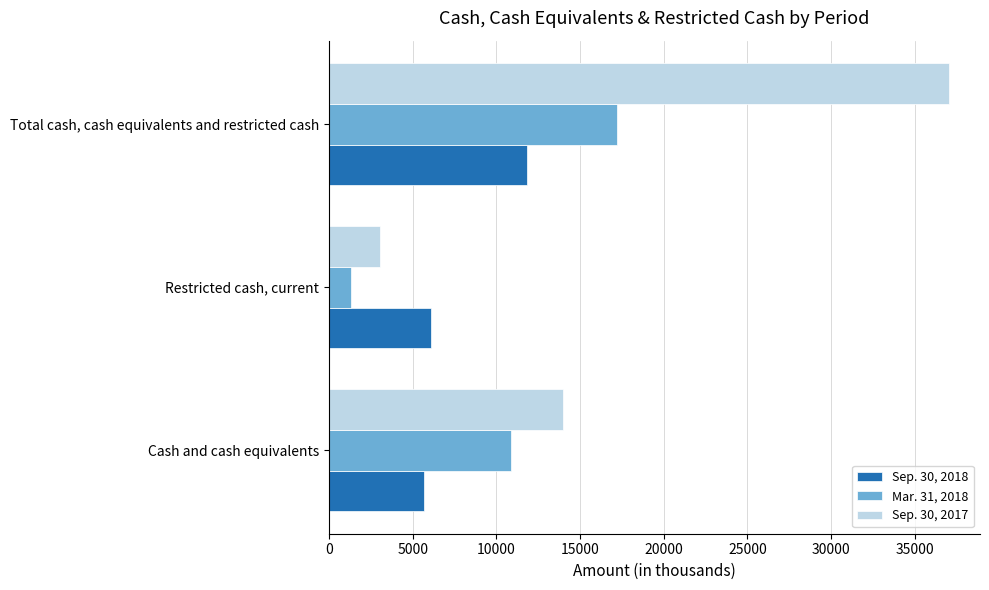

Where is Mar. 31, 2018 nearest to the value 9274?

Cash and cash equivalents